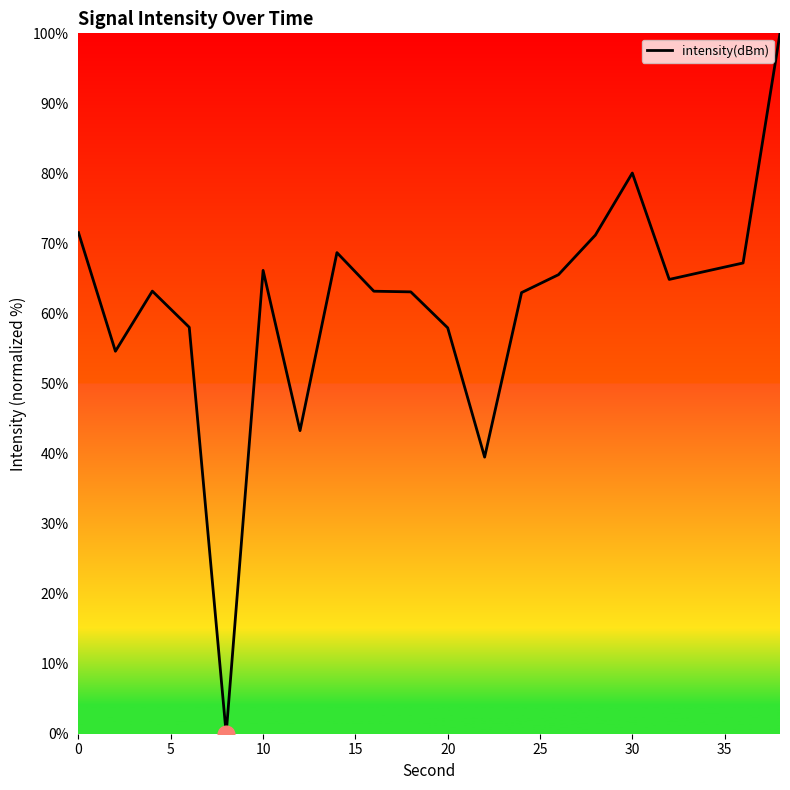

What is the greatest value displayed?

100.0